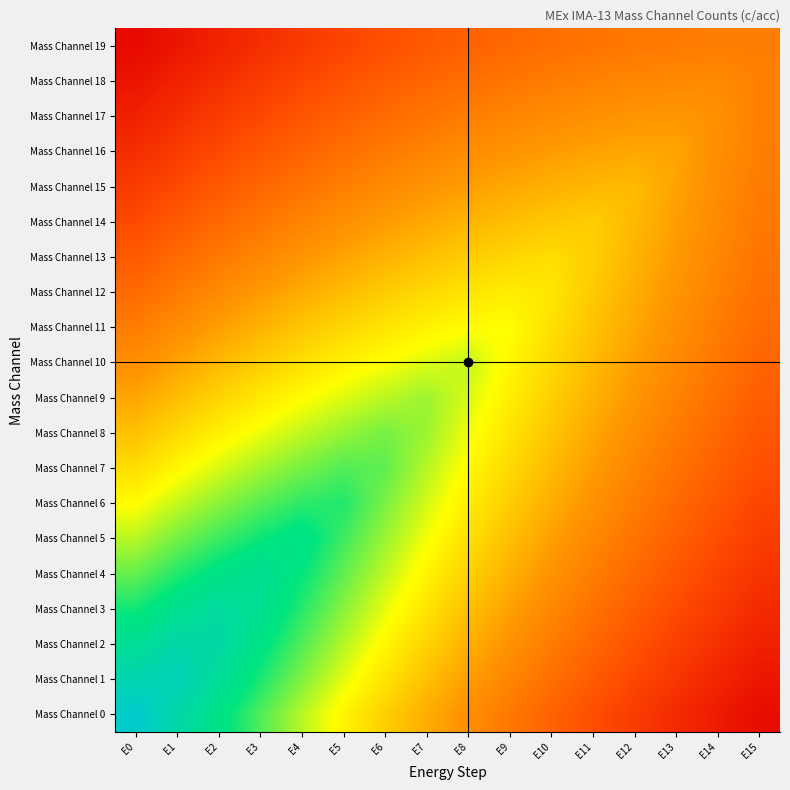

Which category has the highest value across all series?

E0